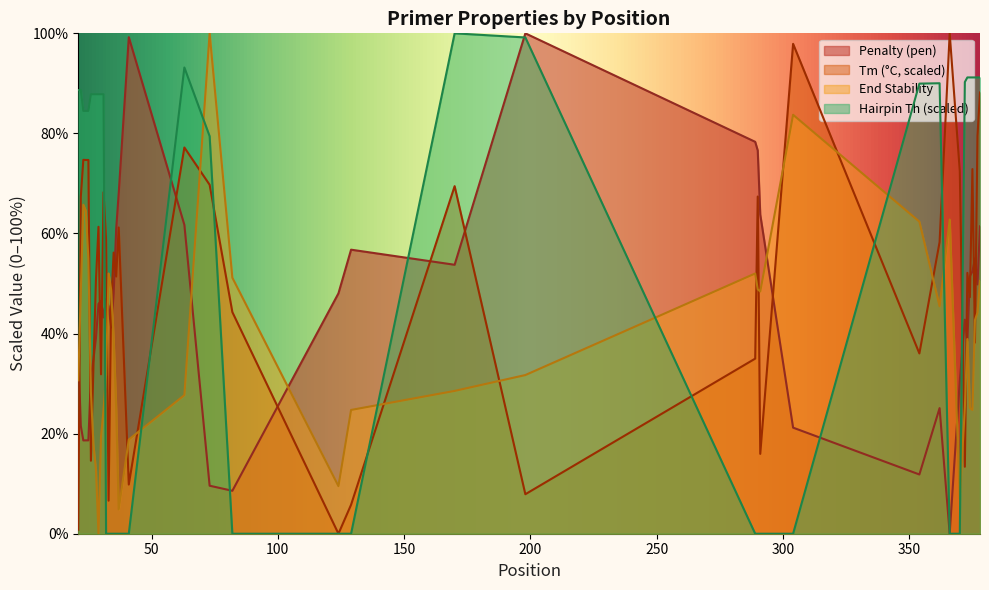

What is the maximum value shown in the chart?

100.0